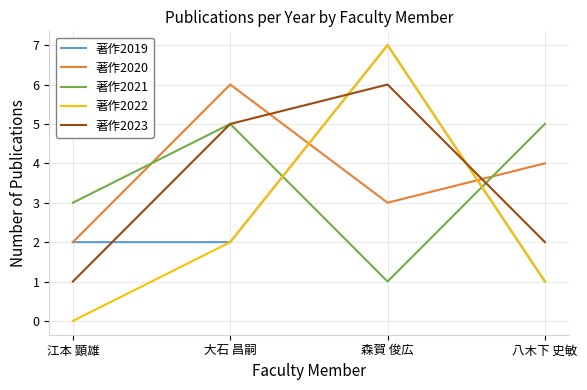

True or false: 著作2022 has more than 2 interior local peaks.

False